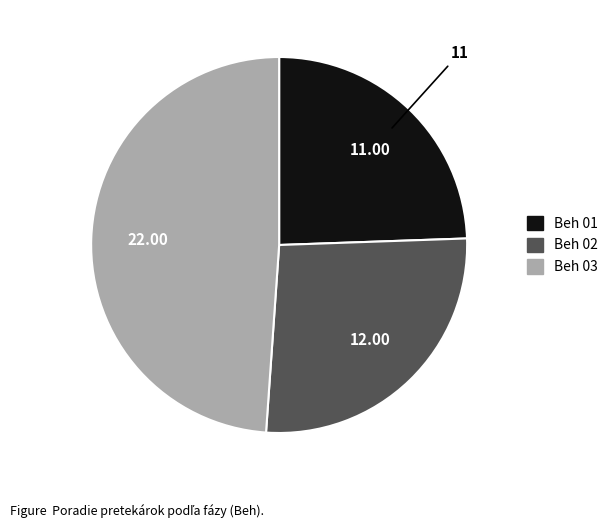

How many segments does this pie chart have?

3